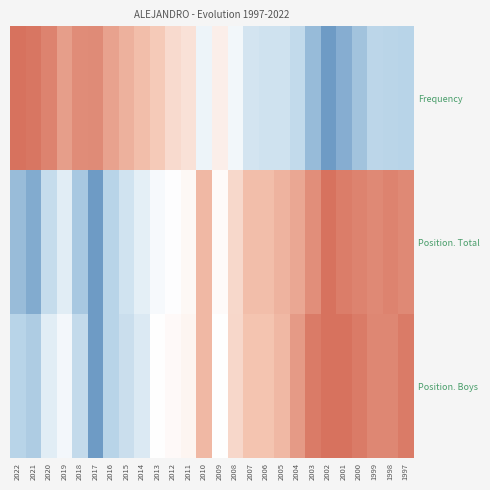

Rank the series by their maximum value, from lowest to highest.

Position. Boys, Position. Total, Frequency